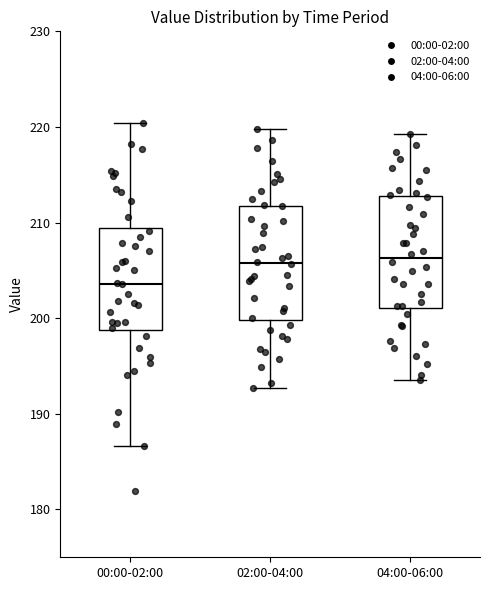

Reading left to right, transcribe this box plot: for each box, give where its median line is, the range the box spans, and where its two whiskers end, as read against the y-axis. The values are not printed on the chart, so give them approximately, as read against the axis.

00:00-02:00: median 204, box 199 to 209, whiskers 187 to 220
02:00-04:00: median 206, box 200 to 212, whiskers 193 to 220
04:00-06:00: median 206, box 201 to 213, whiskers 194 to 219